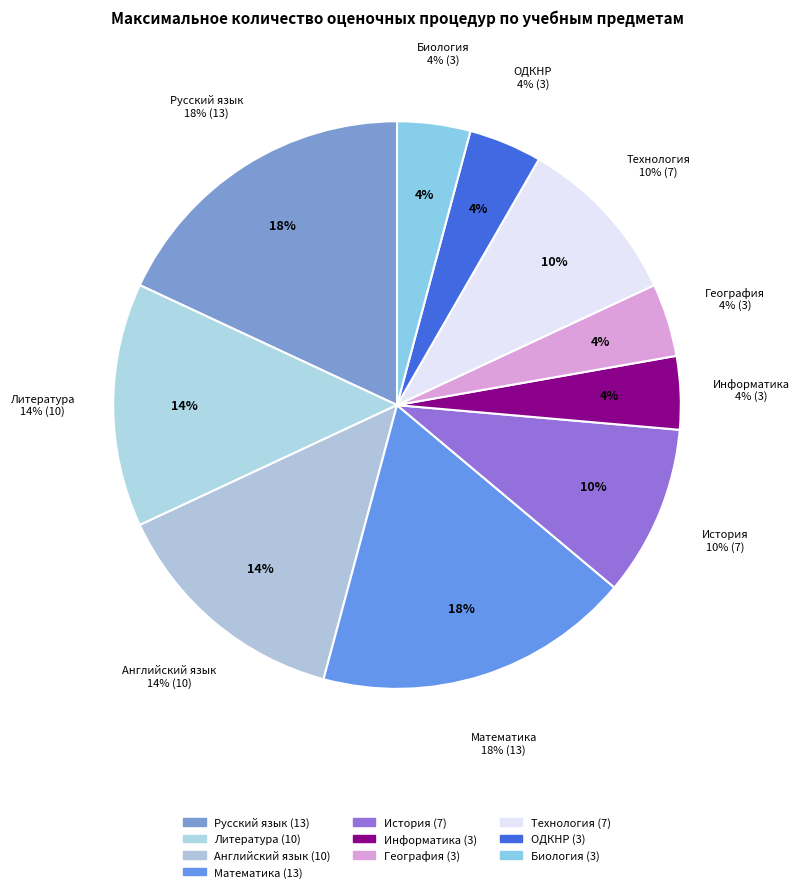

Is the sum of ОДКНР and Технология greater than half?

No